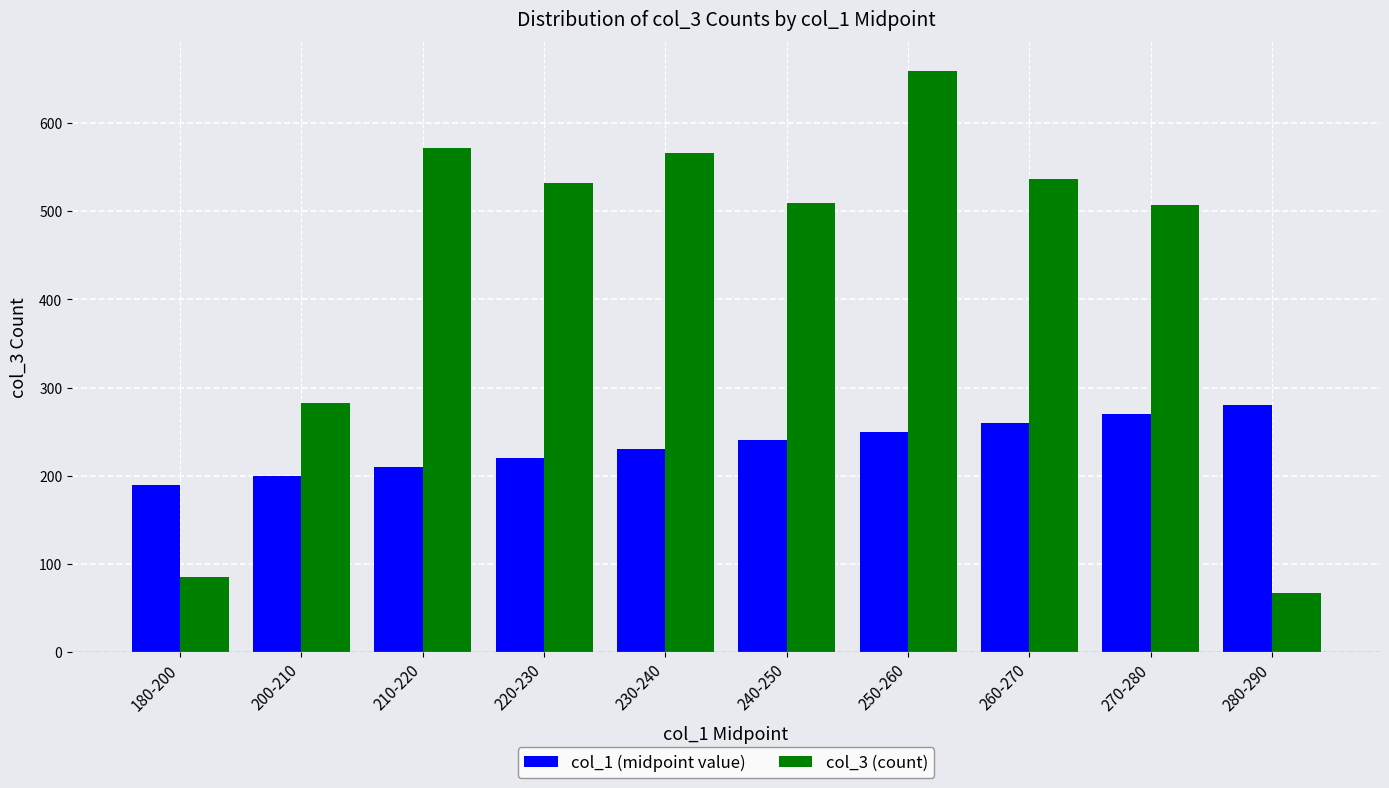

Between 180-200 and 220-230, which series saw the biggest shift?

col_3 (count)